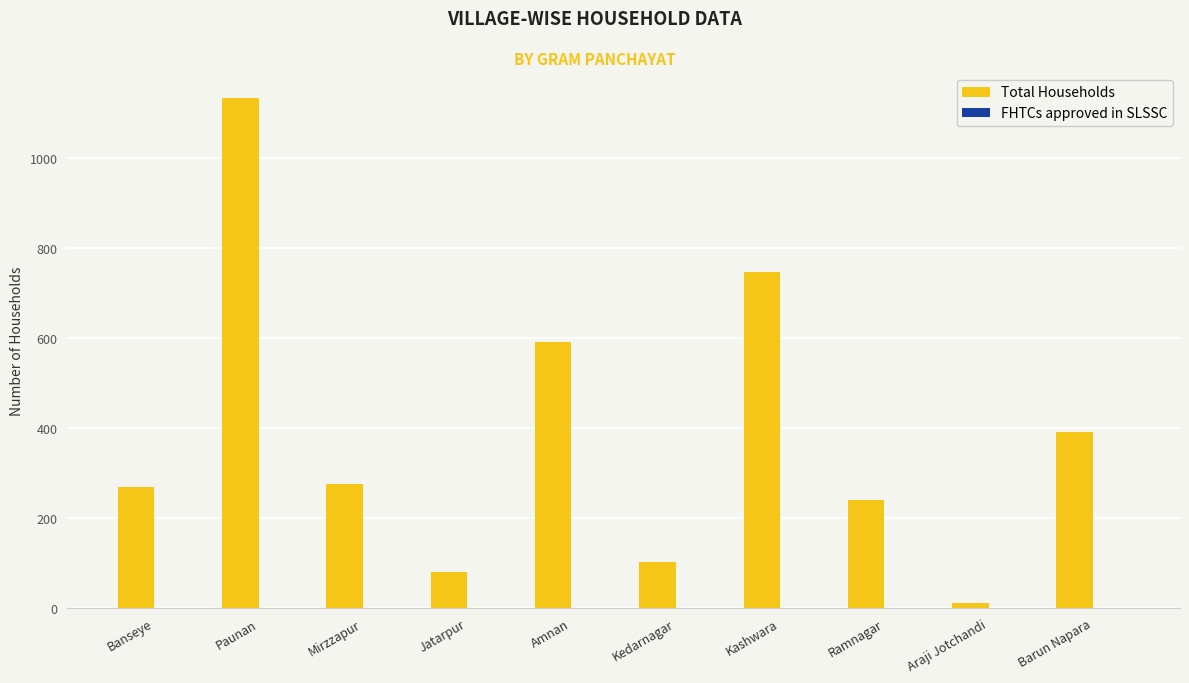

What is the difference between the maximum and minimum values?

1121